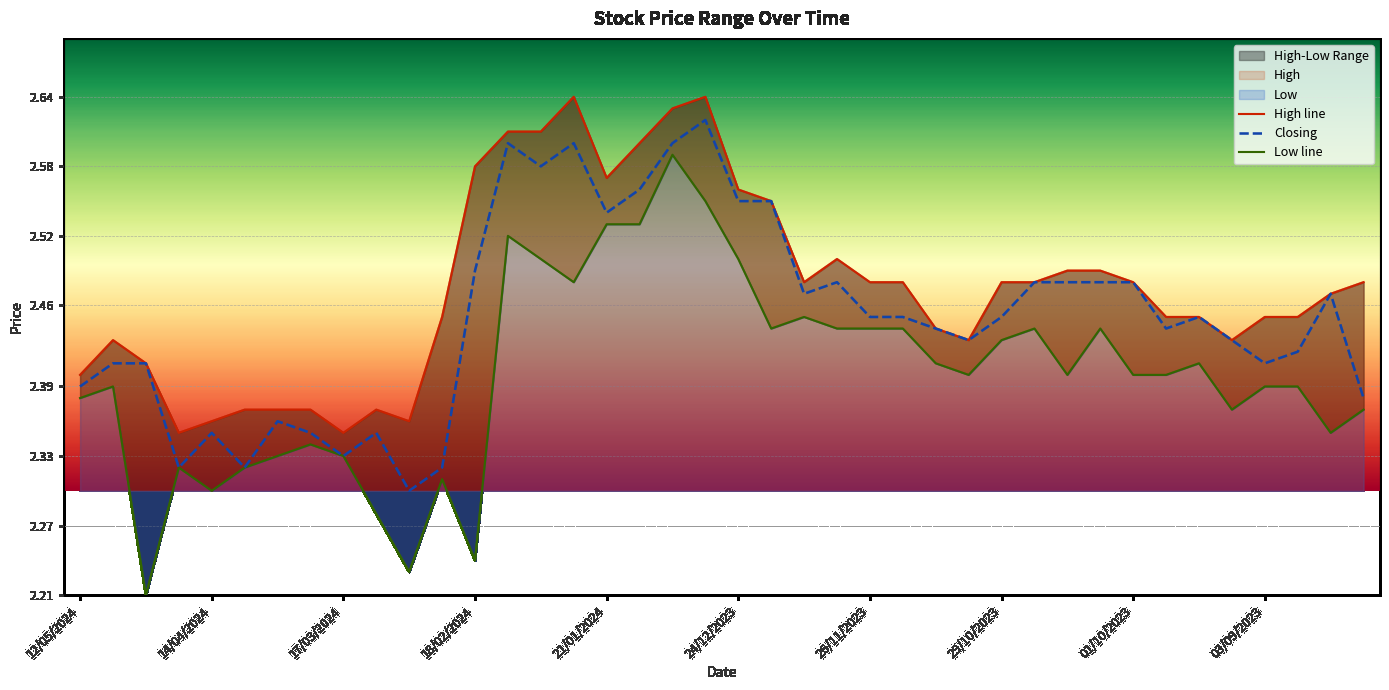

Which has a higher value, 10/12/2023 or 17/09/2023?

10/12/2023